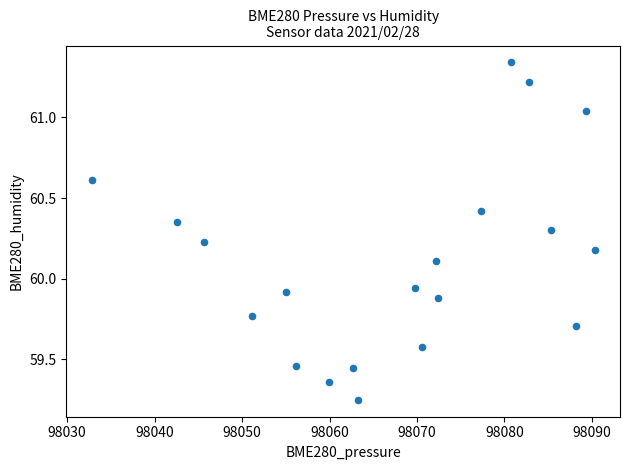

What is the range of Y values (max minus min)?

2.1